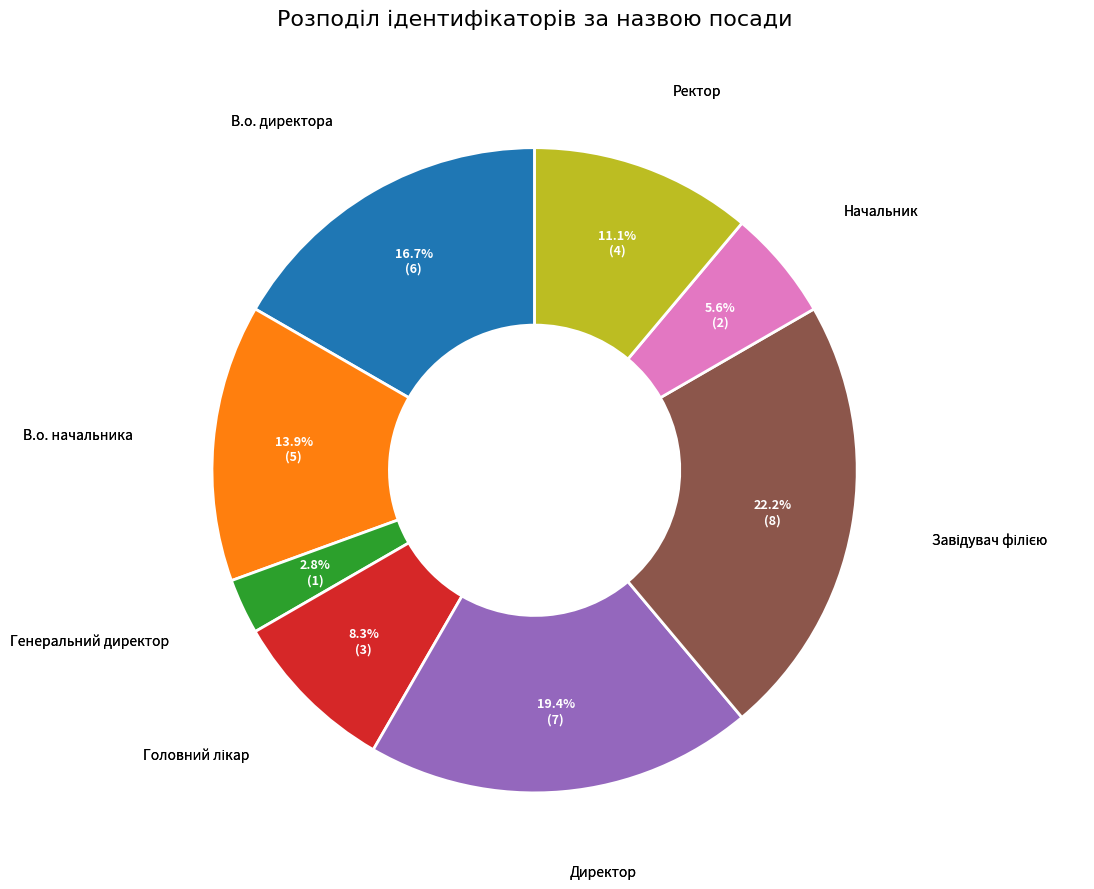

Does any single category account for the majority?

No